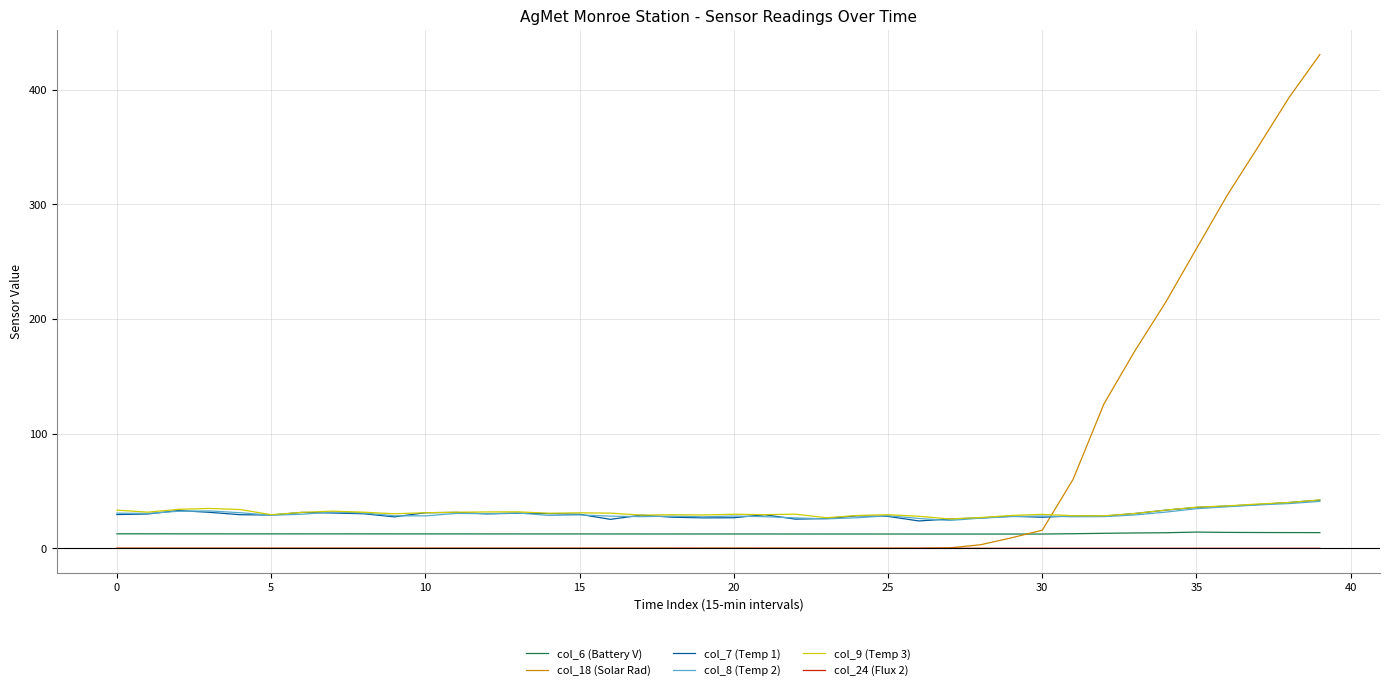

Which series has the largest total across all categories?

col_18 (Solar Rad)